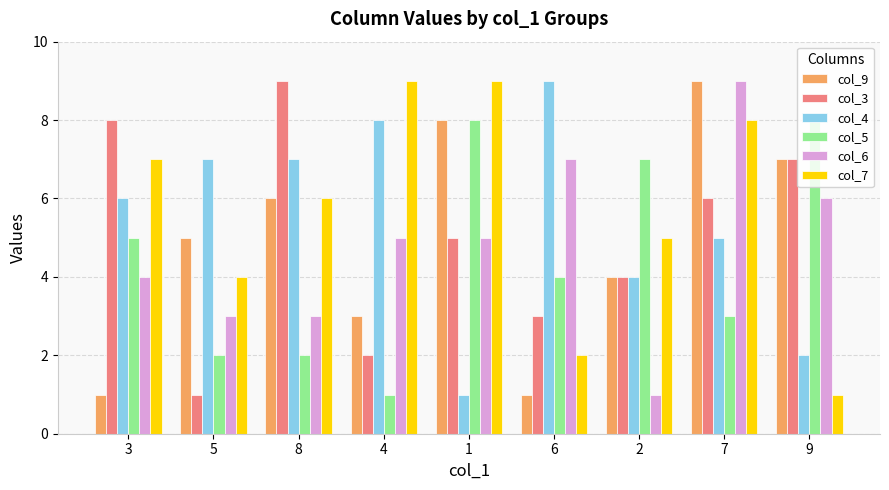

At which label does col_6 reach its peak?

7